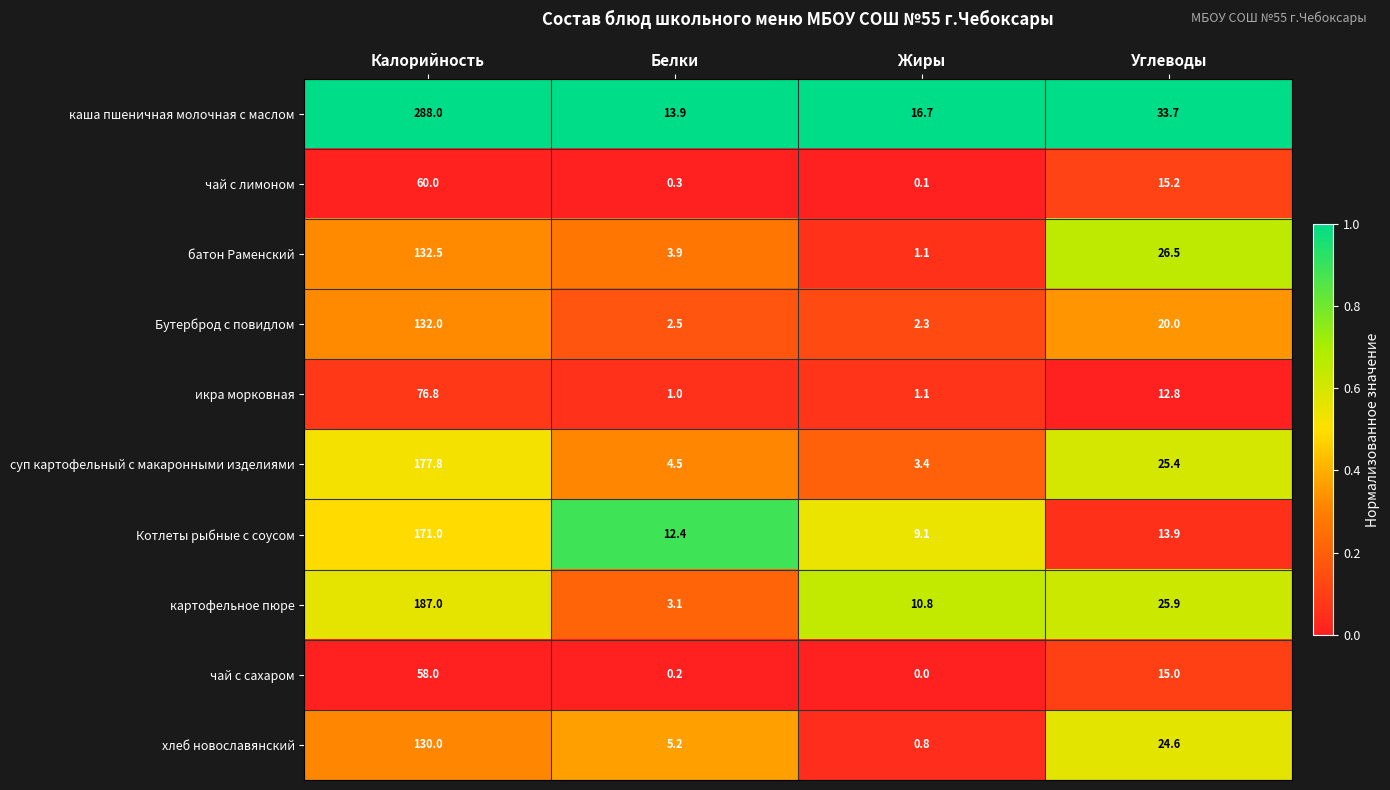

Is it true that Котлеты рыбные с соусом equals 41.1 at Калорийность?

False